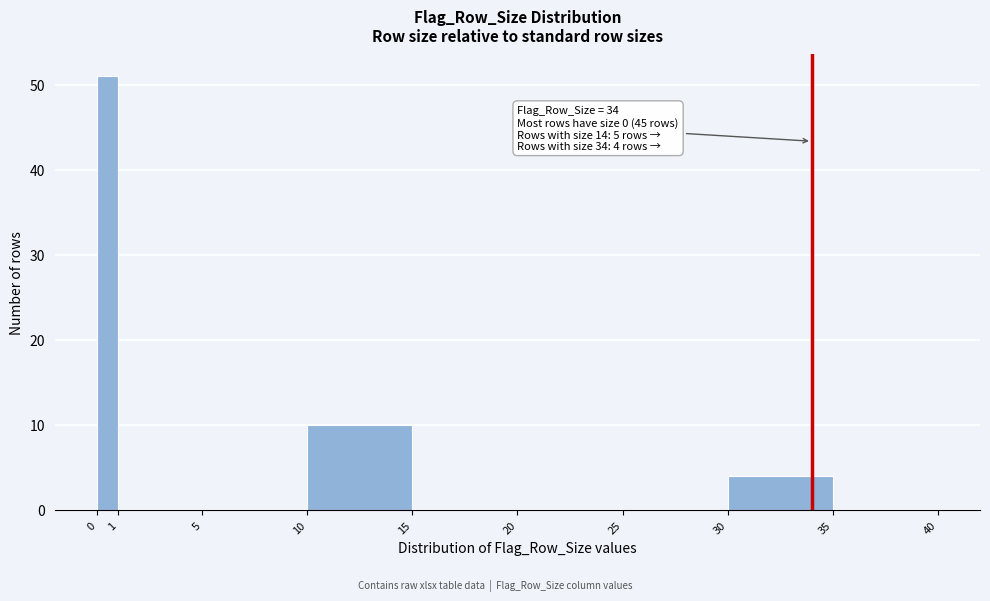

Over which range of the x-axis is the bar tallest?

0 to 1